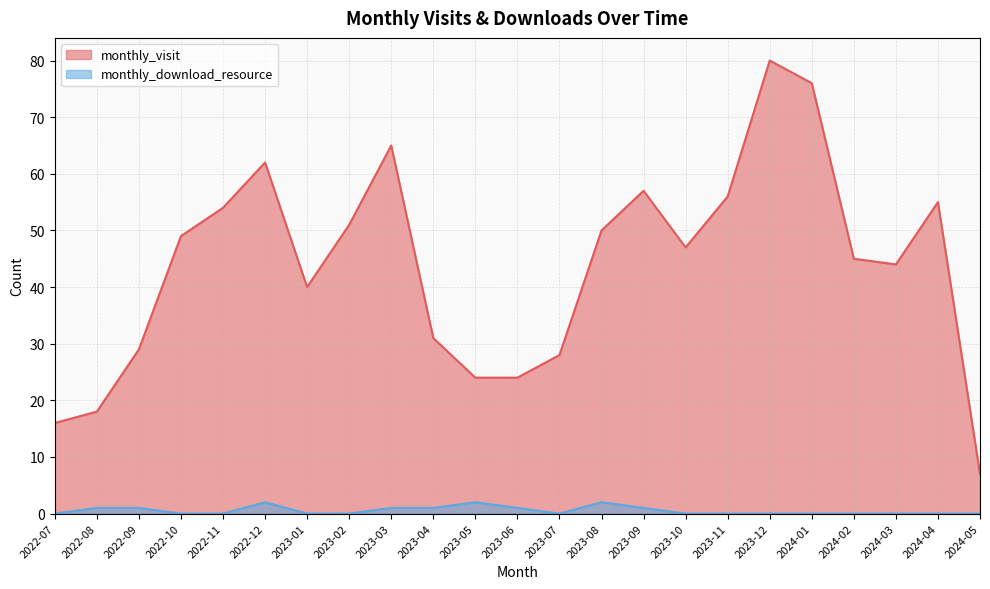

Reading left to right, transcribe all the data shown in this chart.

monthly_visit: 2022-07=16	2022-08=18	2022-09=29	2022-10=49	2022-11=54	2022-12=62	2023-01=40	2023-02=51	2023-03=65	2023-04=31	2023-05=24	2023-06=24	2023-07=28	2023-08=50	2023-09=57	2023-10=47	2023-11=56	2023-12=80	2024-01=76	2024-02=45	2024-03=44	2024-04=55	2024-05=7
monthly_download_resource: 2022-07=0	2022-08=1	2022-09=1	2022-10=0	2022-11=0	2022-12=2	2023-01=0	2023-02=0	2023-03=1	2023-04=1	2023-05=2	2023-06=1	2023-07=0	2023-08=2	2023-09=1	2023-10=0	2023-11=0	2023-12=0	2024-01=0	2024-02=0	2024-03=0	2024-04=0	2024-05=0